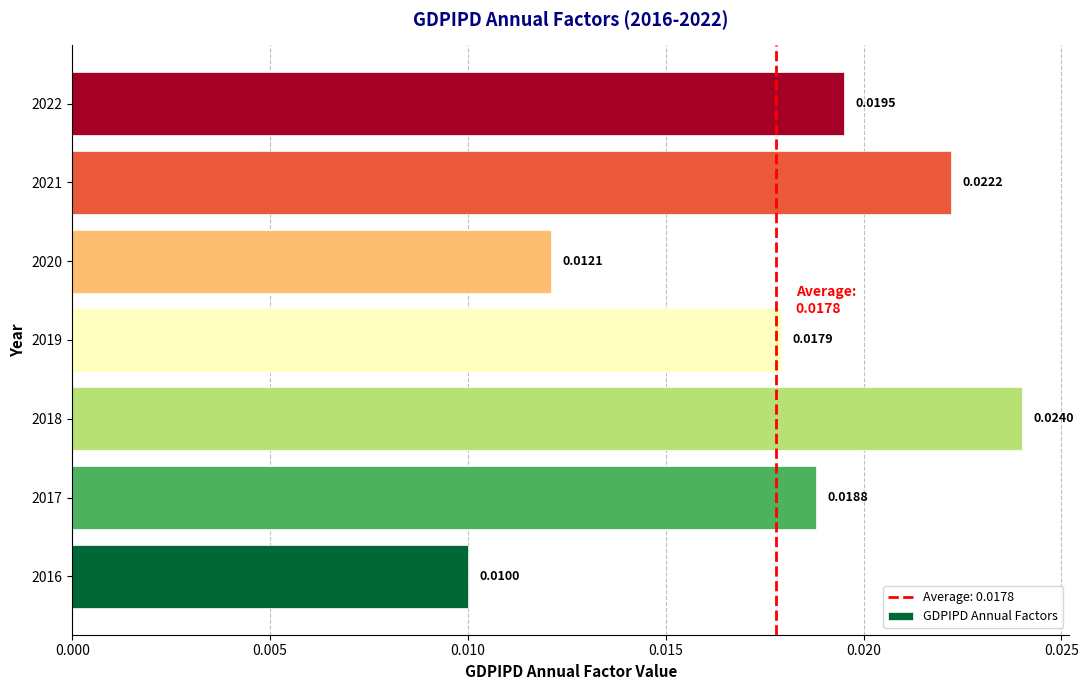

What is the sum of all values?

0.1